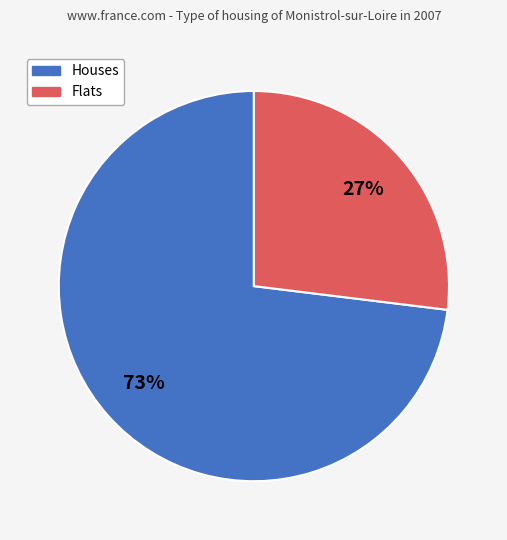

Is the sum of Houses and Flats greater than half?

Yes